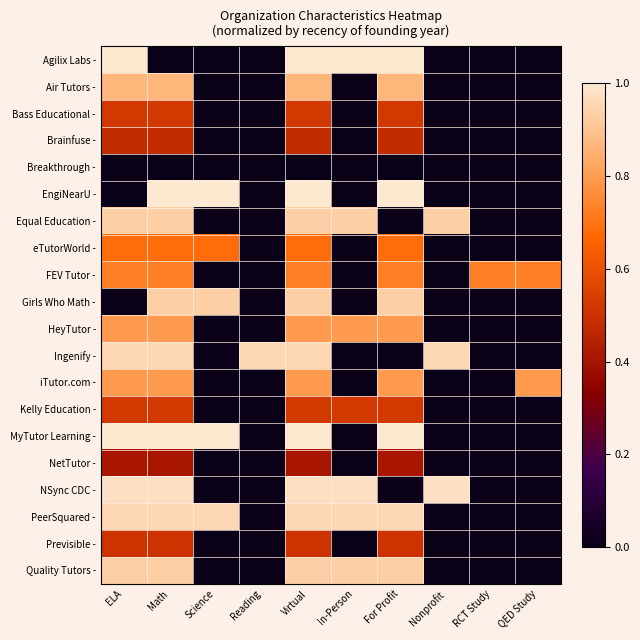

Which series has the largest range (max minus min)?

Agilix Labs -